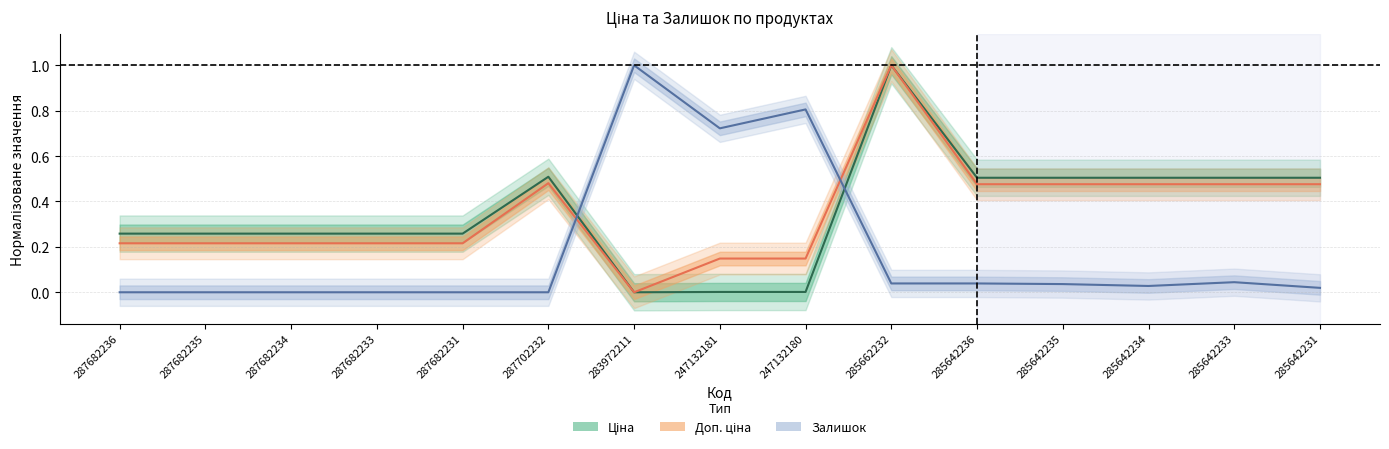

True or false: Доп. ціна and Залишок intersect in this chart.

True